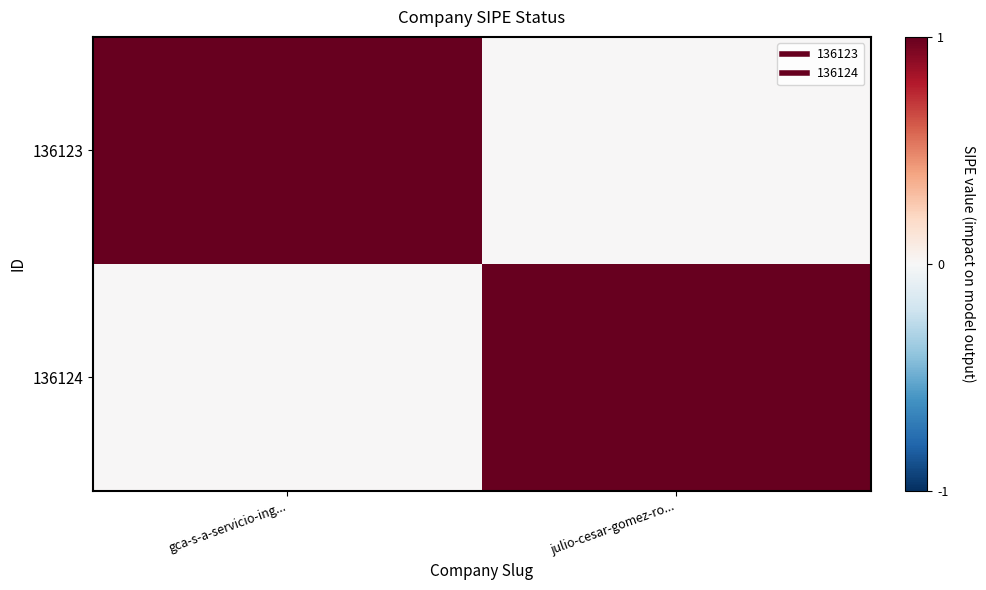

Rank the series by their maximum value, from highest to lowest.

136123, 136124